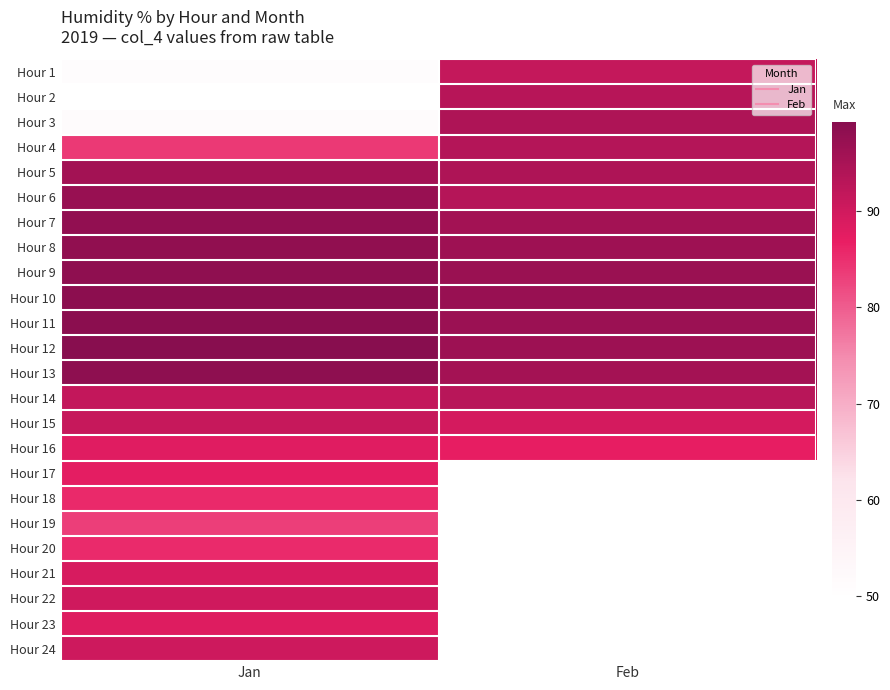

At which category is the sum across all series the highest?

Jan